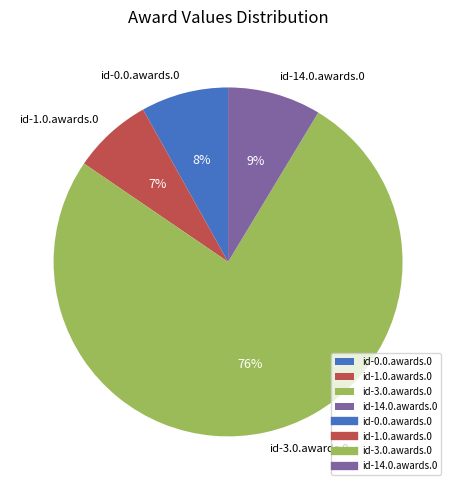

Is there a majority slice in this chart?

Yes